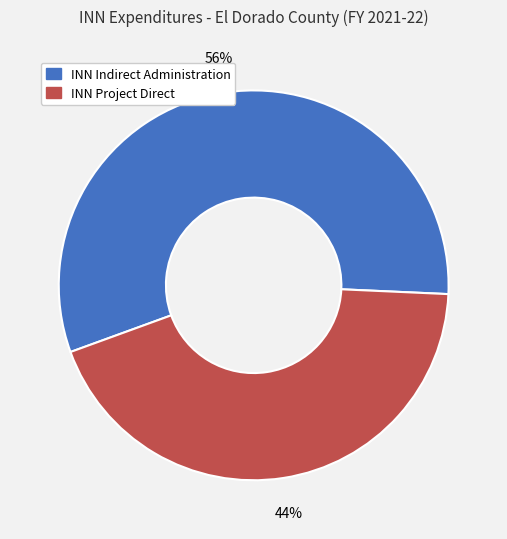

Do INN Project Direct and INN Indirect Administration together represent more than half of the pie?

Yes